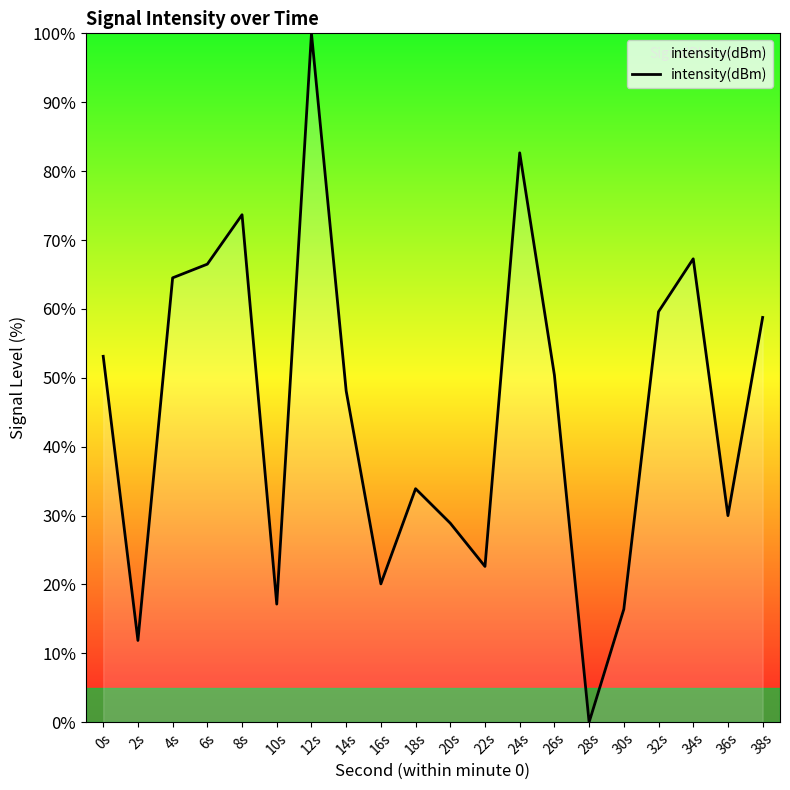

What is the difference between the maximum and minimum values?

100.0